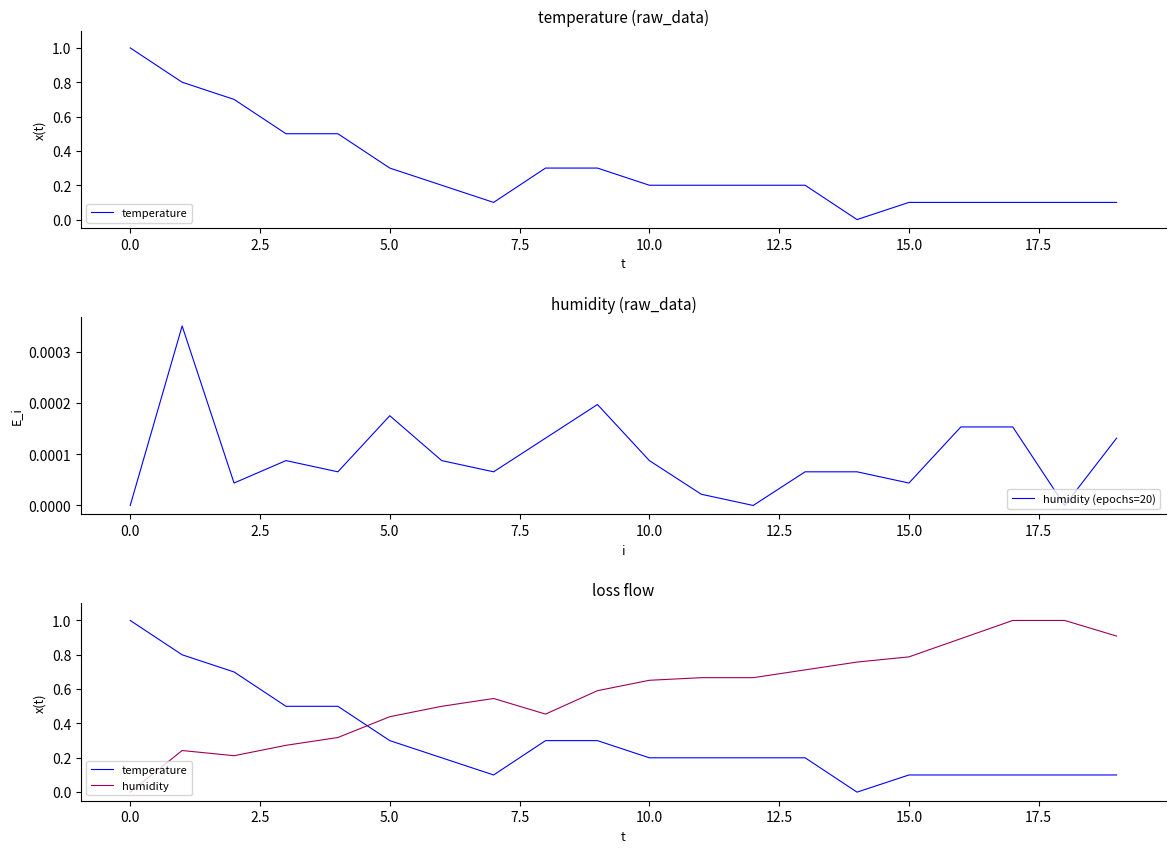

What is the label of the 15th point from the left?

14